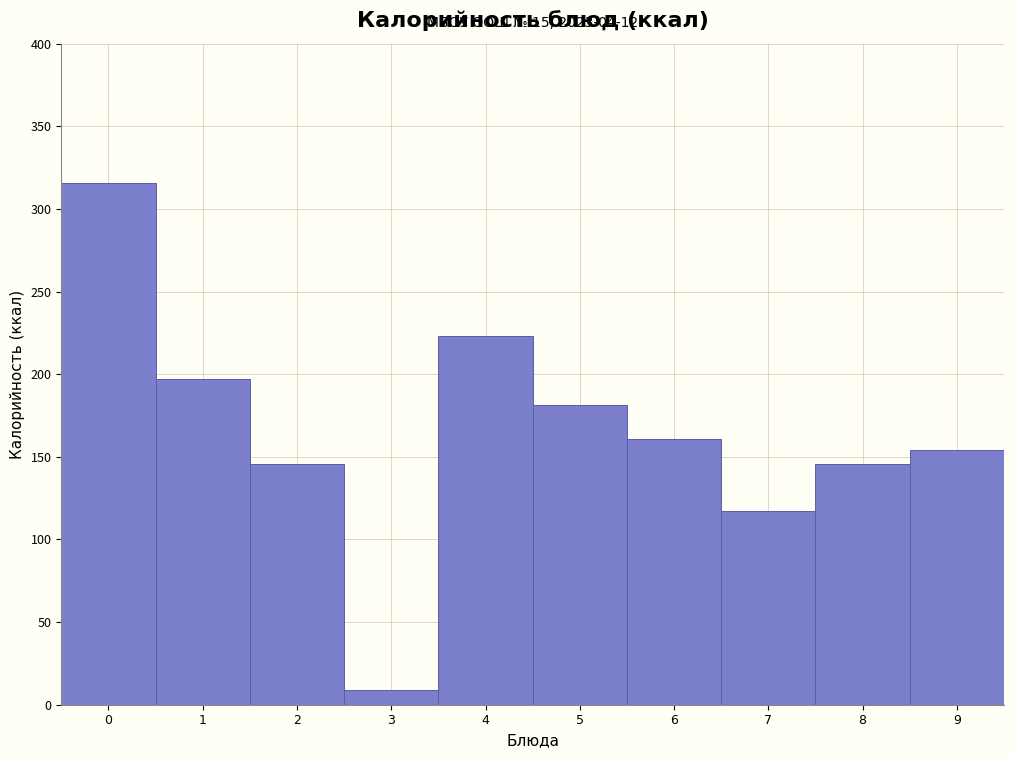

Over which range of the x-axis is the bar tallest?

-0.5 to 0.5